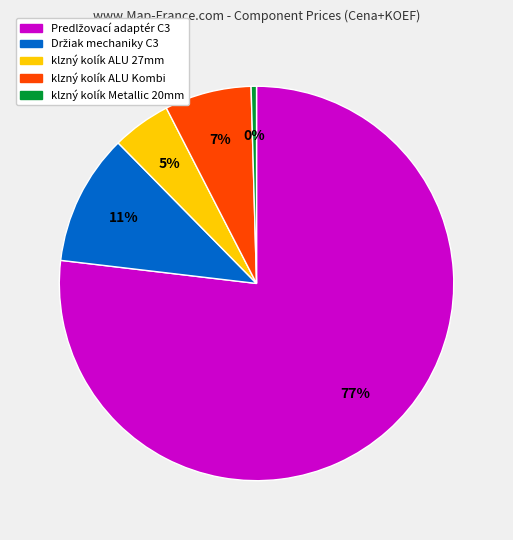

Does any single category account for the majority?

Yes